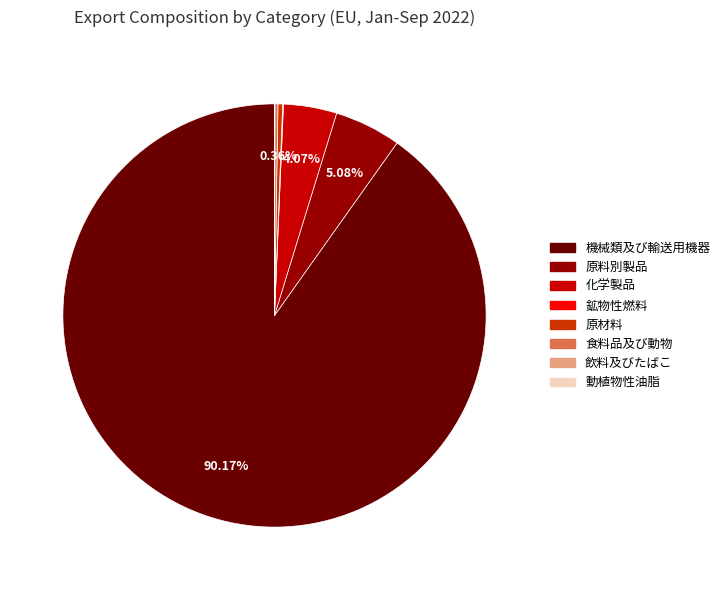

Which category has the biggest portion of the pie?

機械類及び輸送用機器